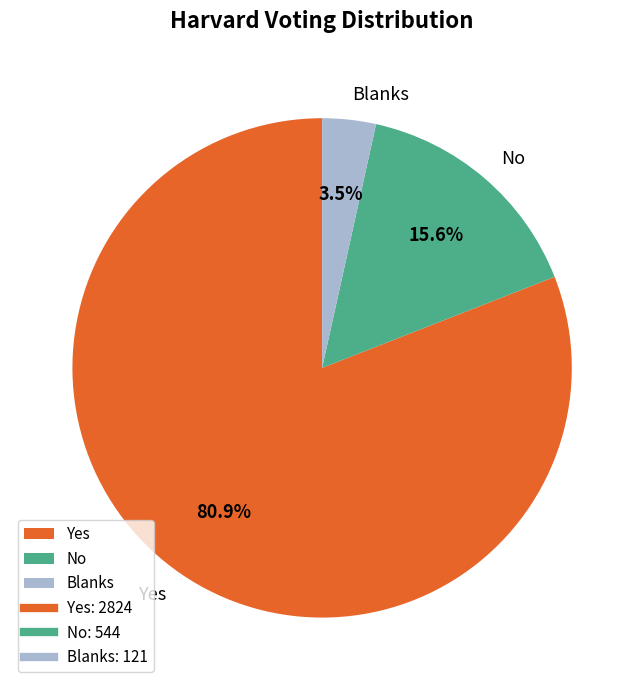

The Yes slice represents 94% of the pie. True or false?

False